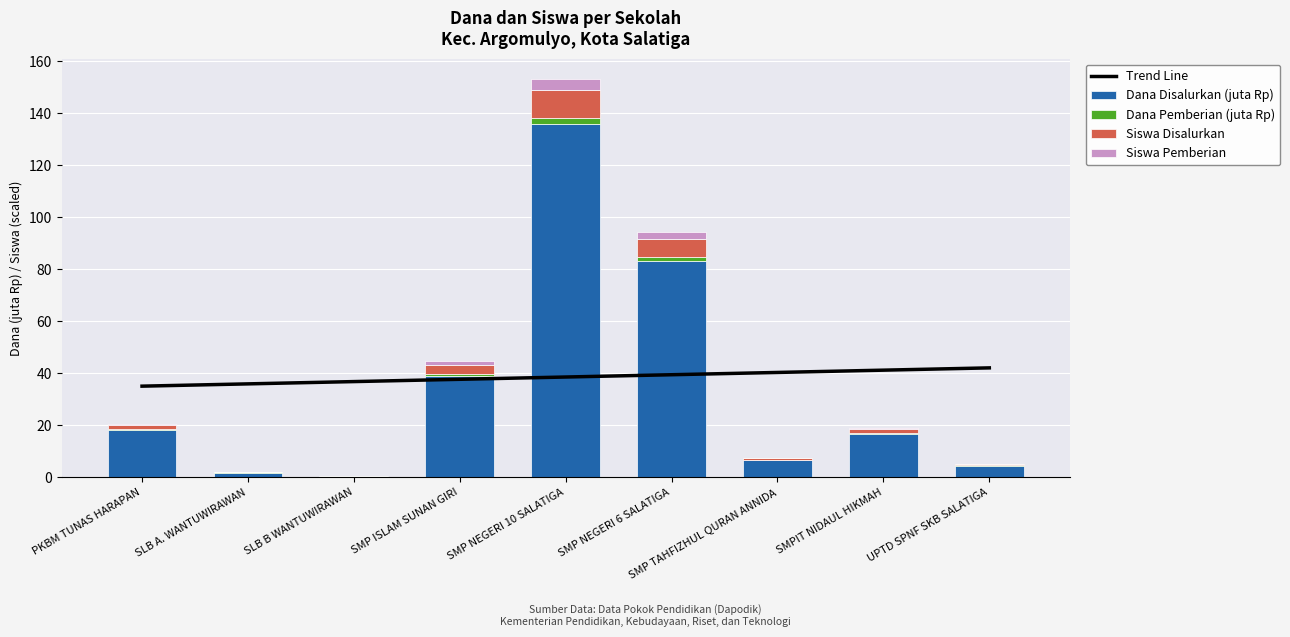

What position from the right is SLB A. WANTUWIRAWAN?

8